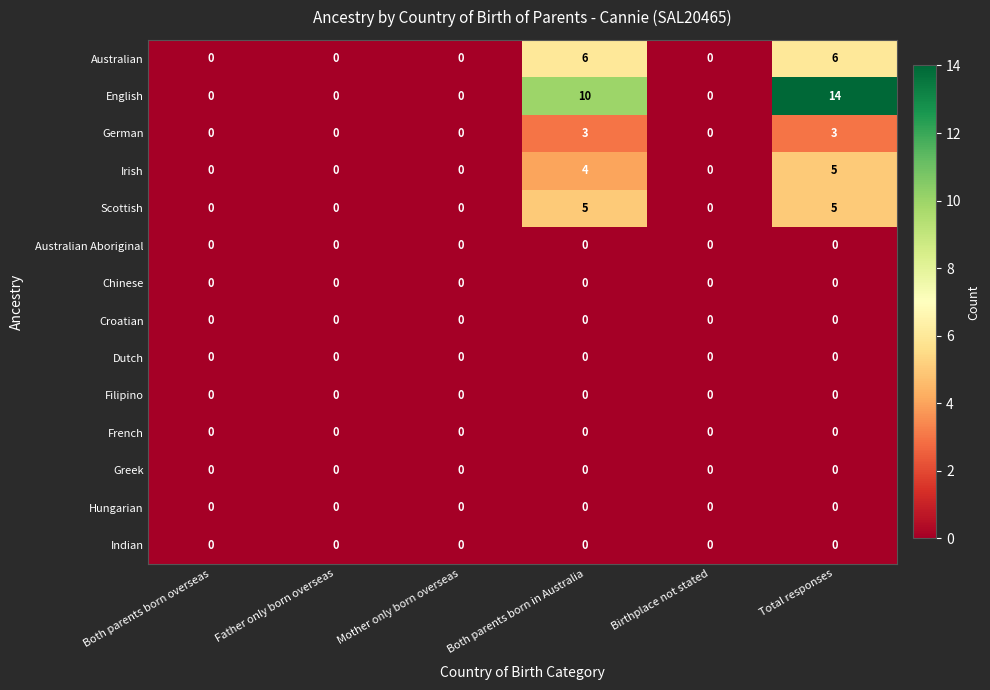

True or false: Dutch has a value of 0 at Total responses.

True